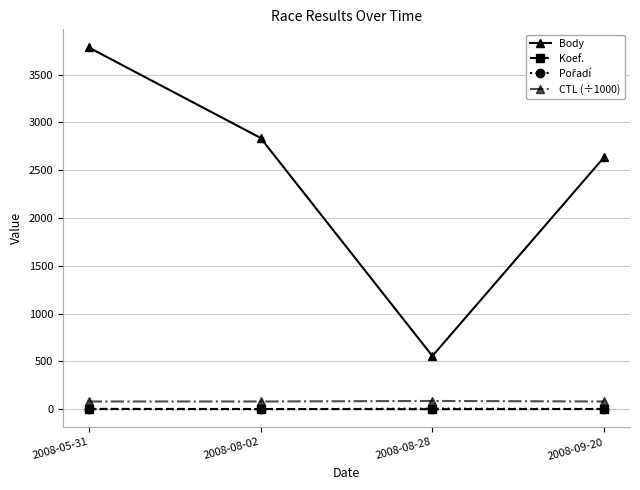

Between 2008-08-02 and 2008-08-28, which series saw the biggest shift?

Body